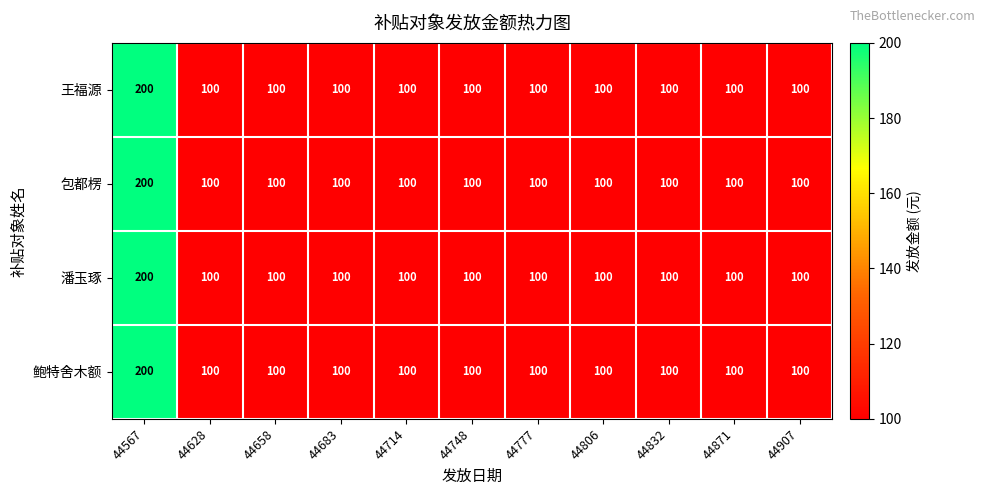

At which category does the chart reach its peak across all series?

44567